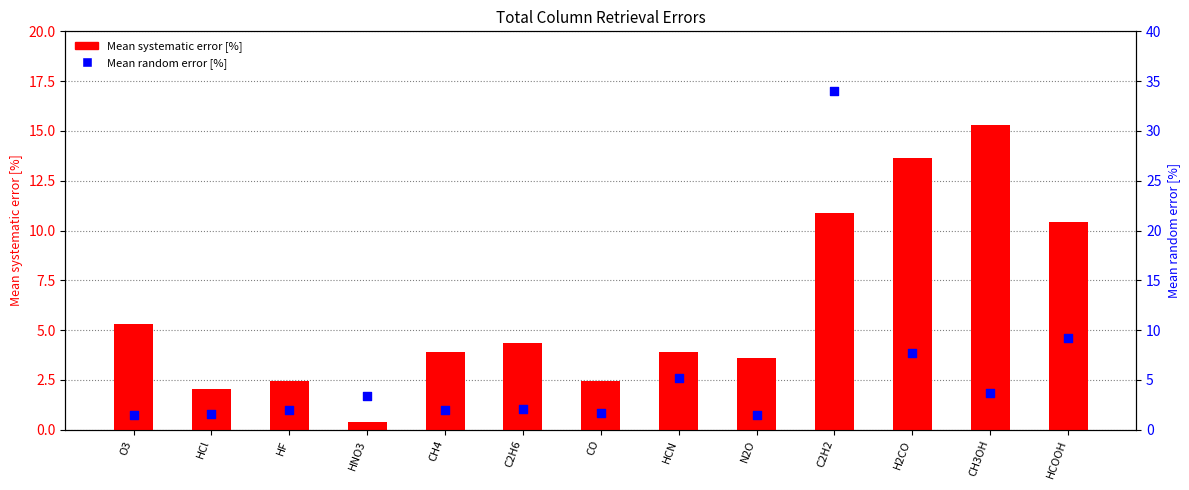

Which series contains the highest Y value?

Mean random error [%]